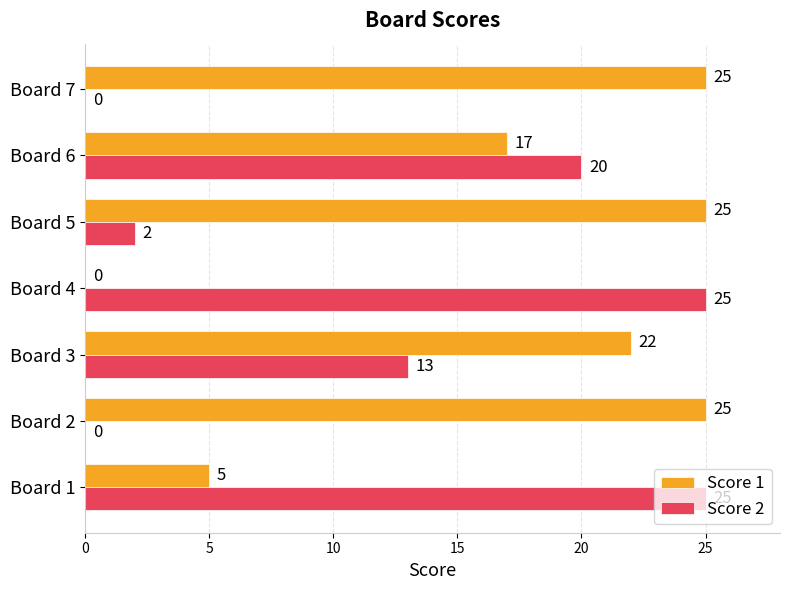

Where is Score 2 nearest to the value 12?

Board 3